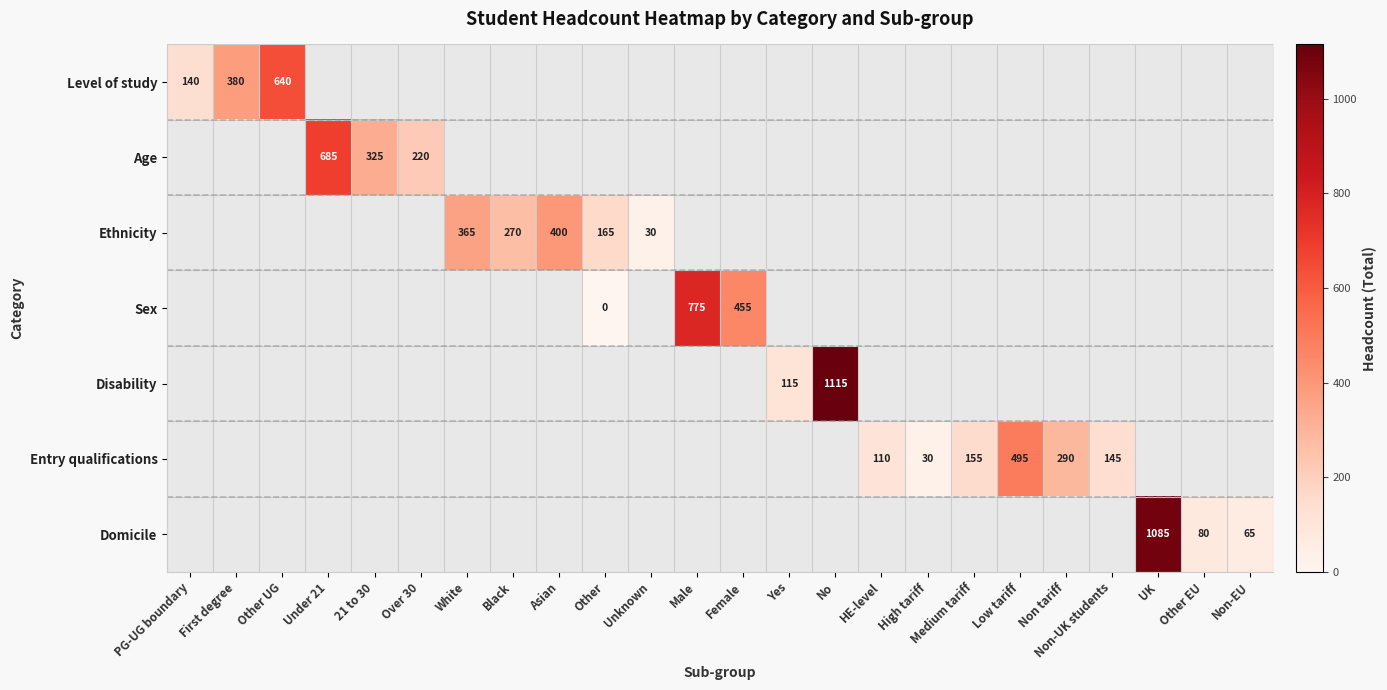

What is the maximum value shown in the chart?

1115.0